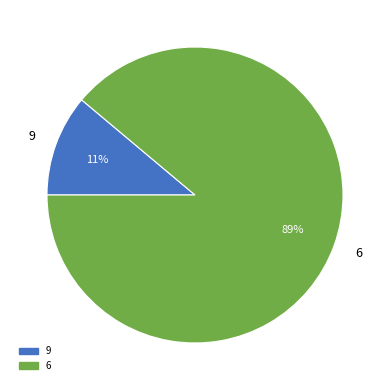

Which category has the smallest portion of the pie?

9